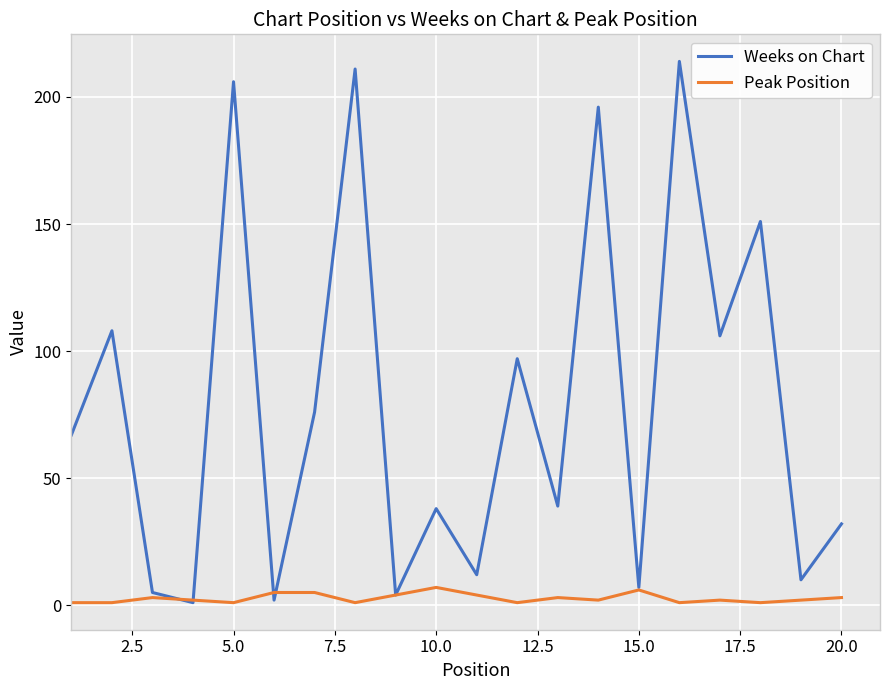

Reading left to right, extract all data points from this chart.

Weeks on Chart: 67	108	5	1	206	2	76	211	4	38	12	97	39	196	7	214	106	151	10	32
Peak Position: 1	1	3	2	1	5	5	1	4	7	4	1	3	2	6	1	2	1	2	3